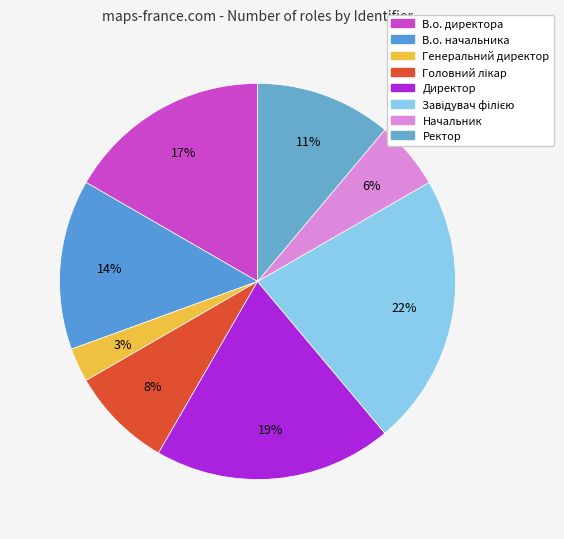

Rank the categories by value from lowest to highest.

Генеральний директор, Начальник, Головний лікар, Ректор, В.о. начальника, В.о. директора, Директор, Завідувач філією